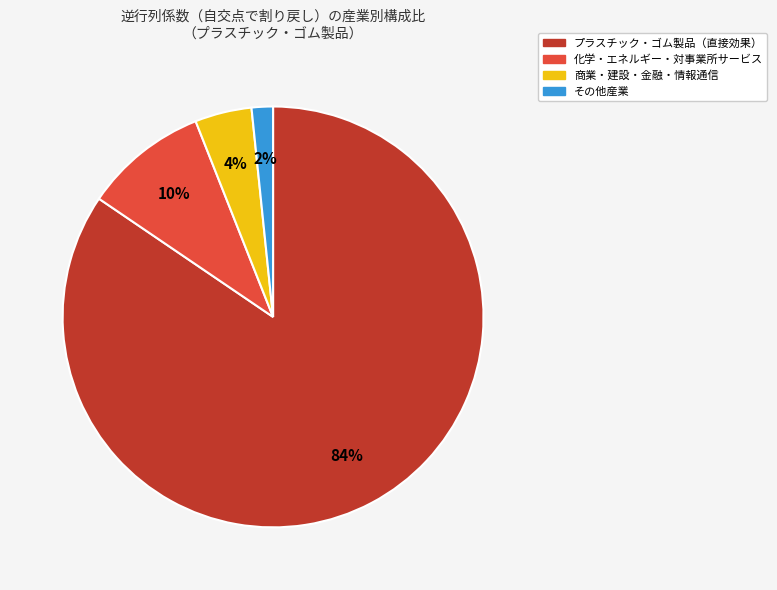

Count the number of slices in the pie.

4